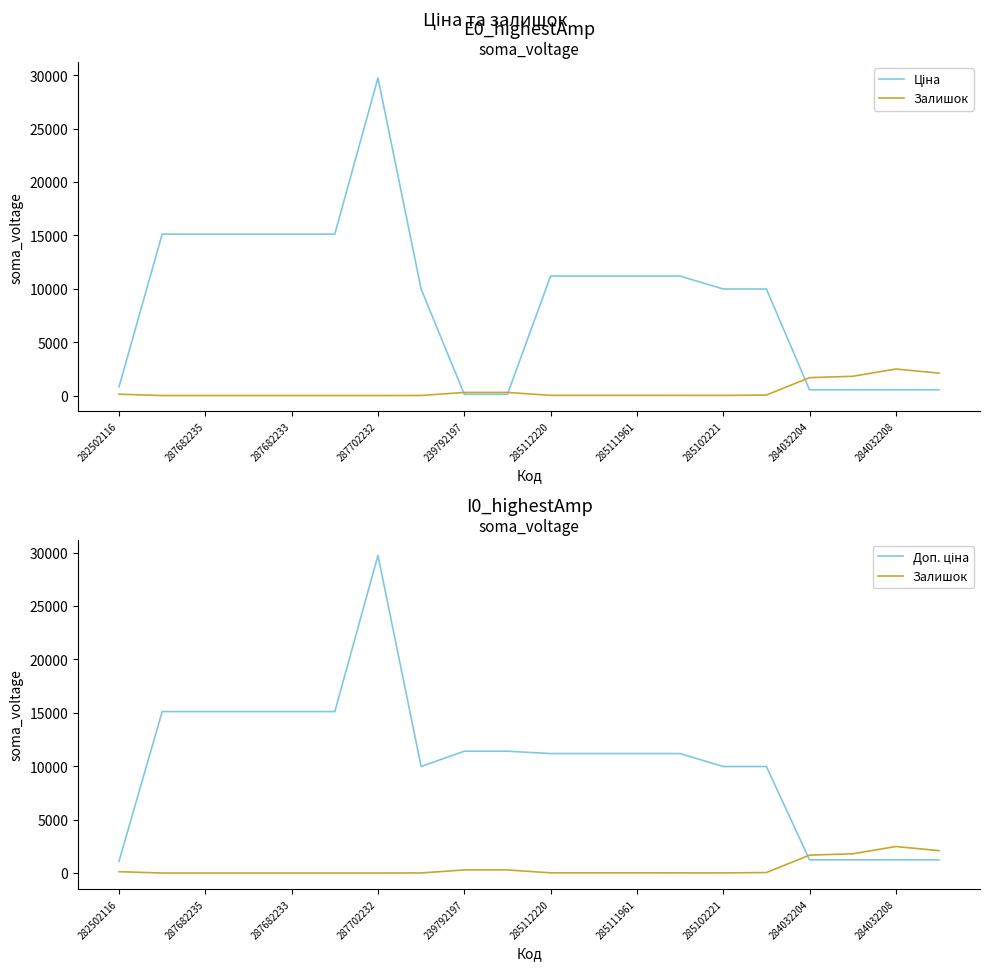

What is the difference between the highest and lowest values at 287682235?

15120.0